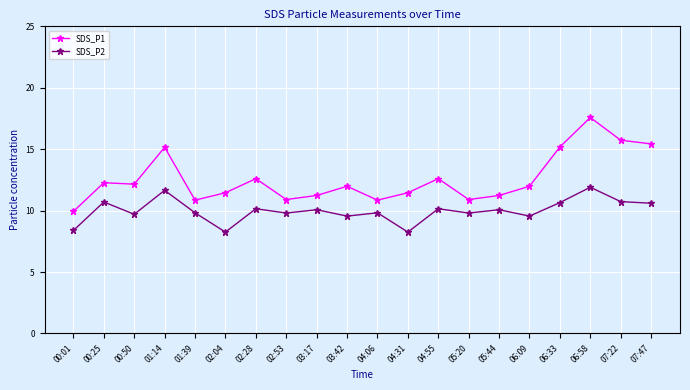

List the series in order of their overall mean, highest first.

SDS_P1, SDS_P2